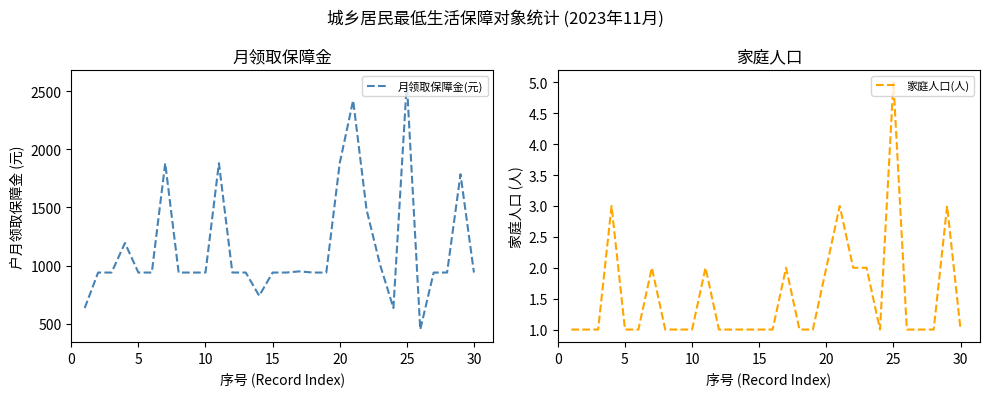

The value of 家庭人口(人) at 30 is 1. True or false?

True